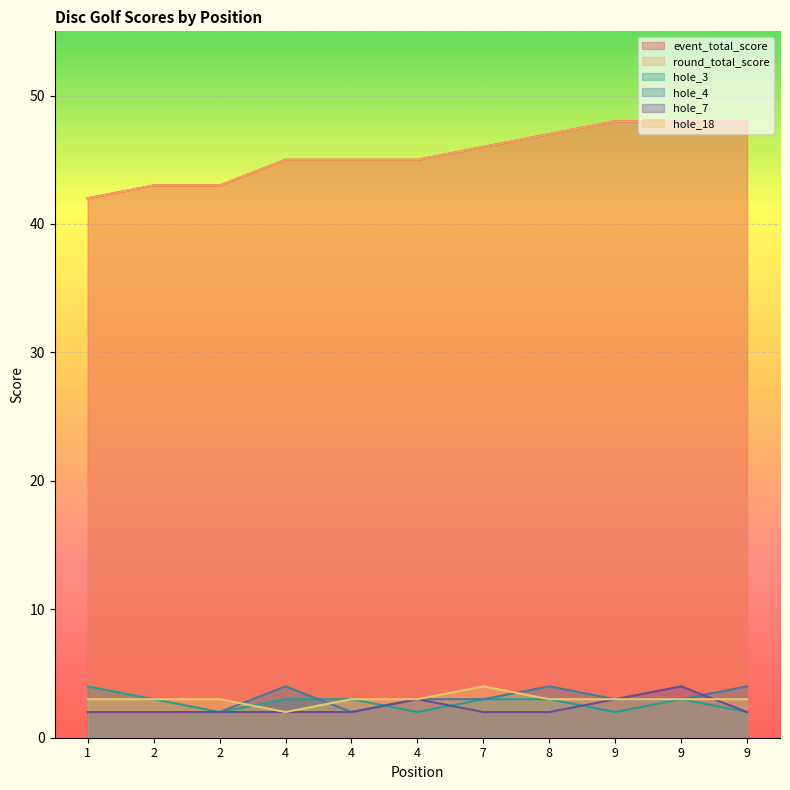

Which has a higher value, 2 or 1?

2